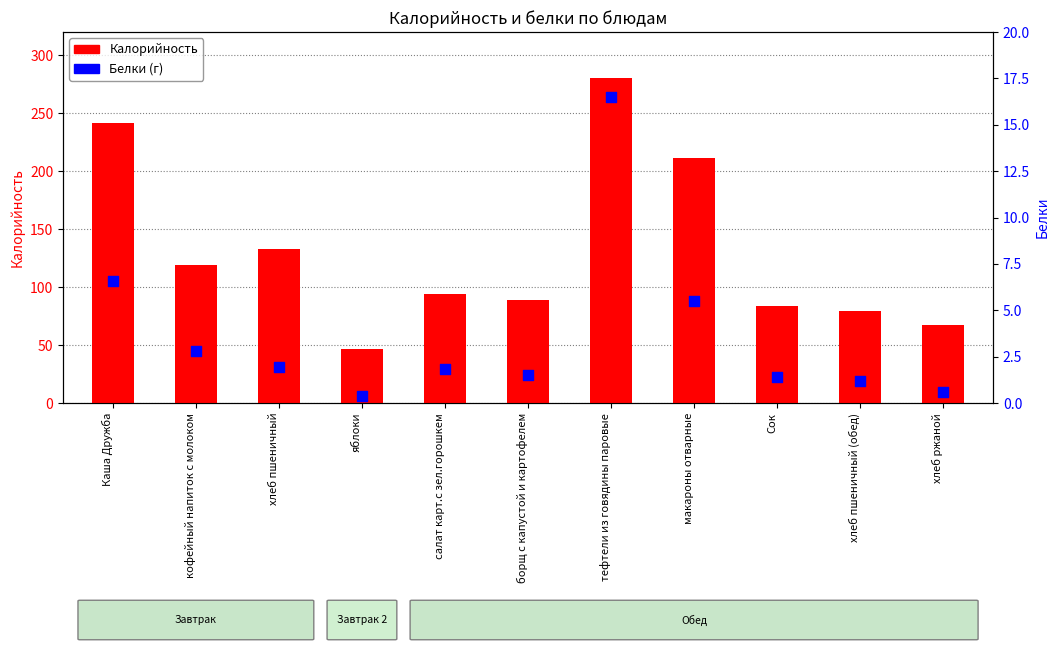

Which series has the largest Y range (max minus min)?

Калорийность